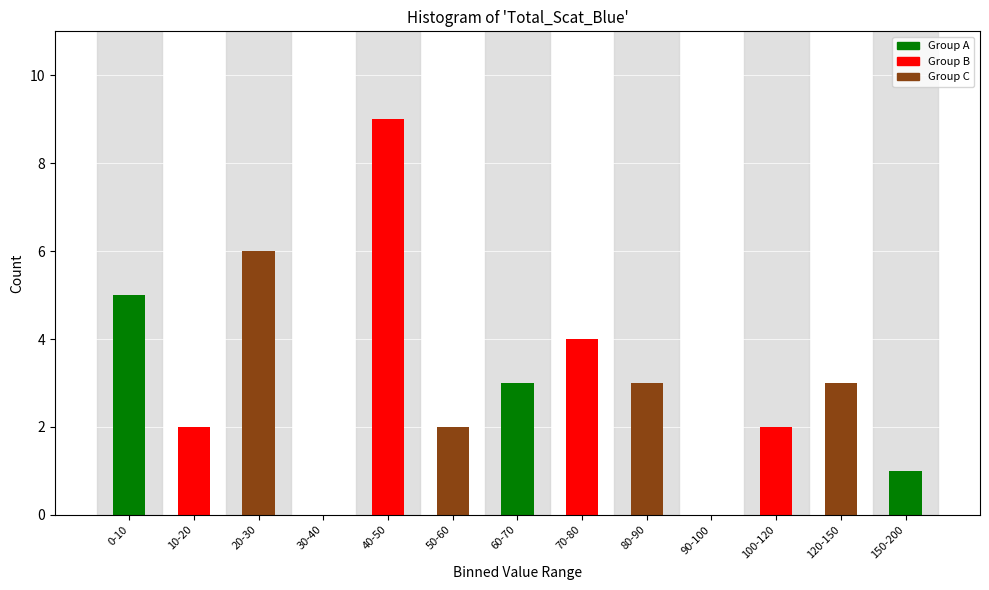

Reading left to right, extract all data points from this chart.

0-10=5	10-20=2	20-30=6	30-40=0	40-50=9	50-60=2	60-70=3	70-80=4	80-90=3	90-100=0	100-120=2	120-150=3	150-200=1